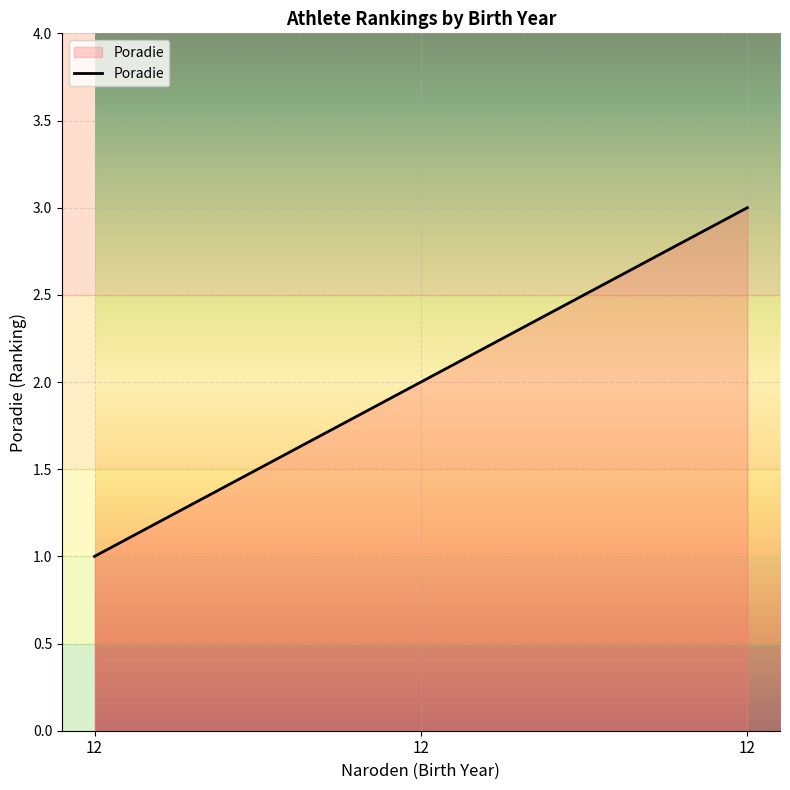

How many series are shown in this chart?

1